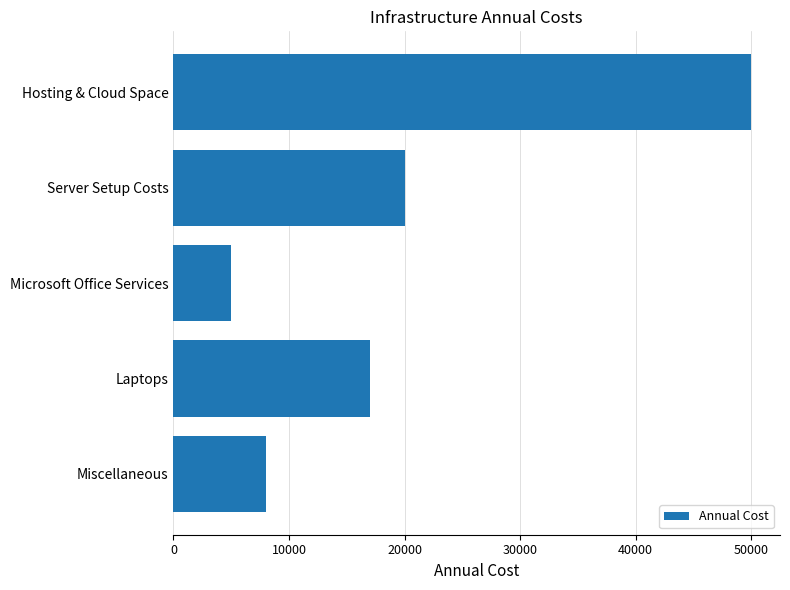

What is the change in value from Hosting & Cloud Space to Server Setup Costs?

-30000